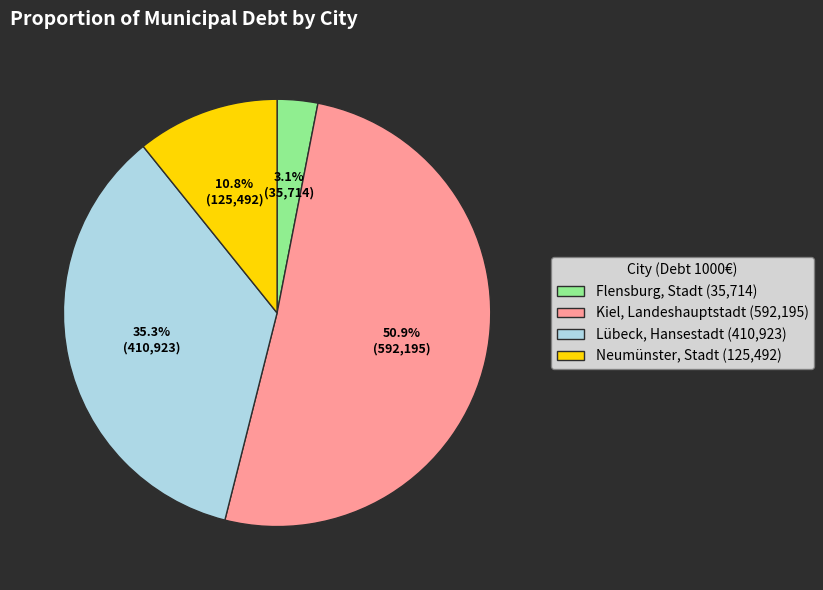

To the nearest percent, what is the average slice percentage?

25%